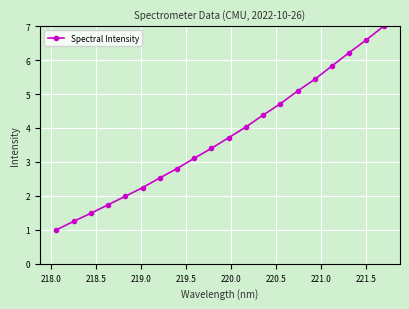

What is the greatest value displayed?

7.0